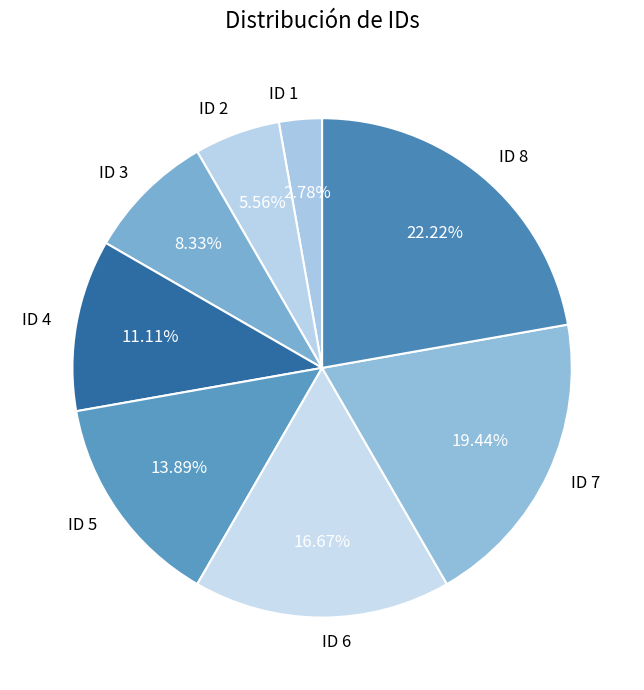

Approximately how many times larger is the value at ID 4 compared to ID 6?

0.7